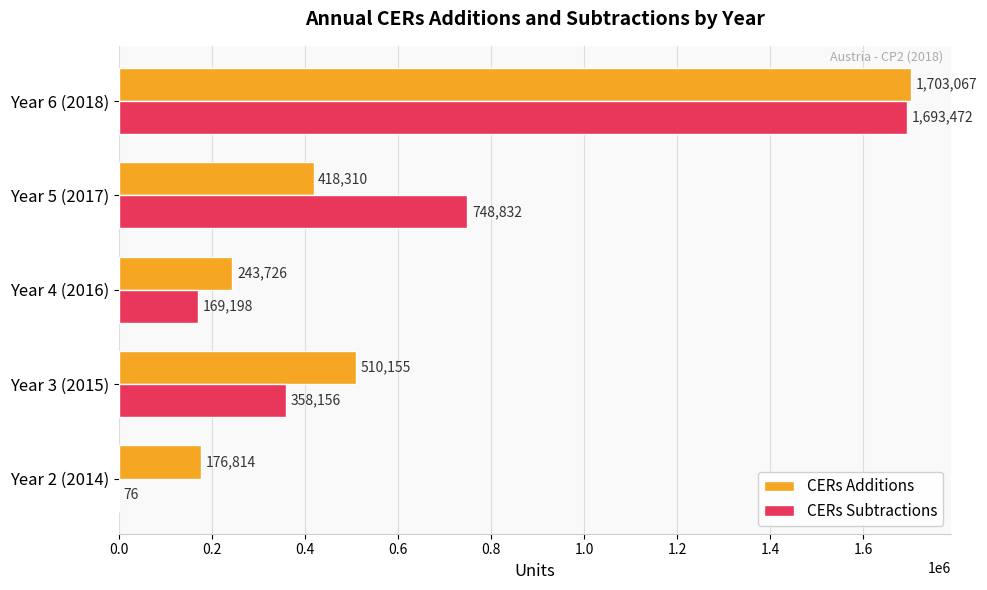

What is the average value of the CERs Subtractions series?

593947